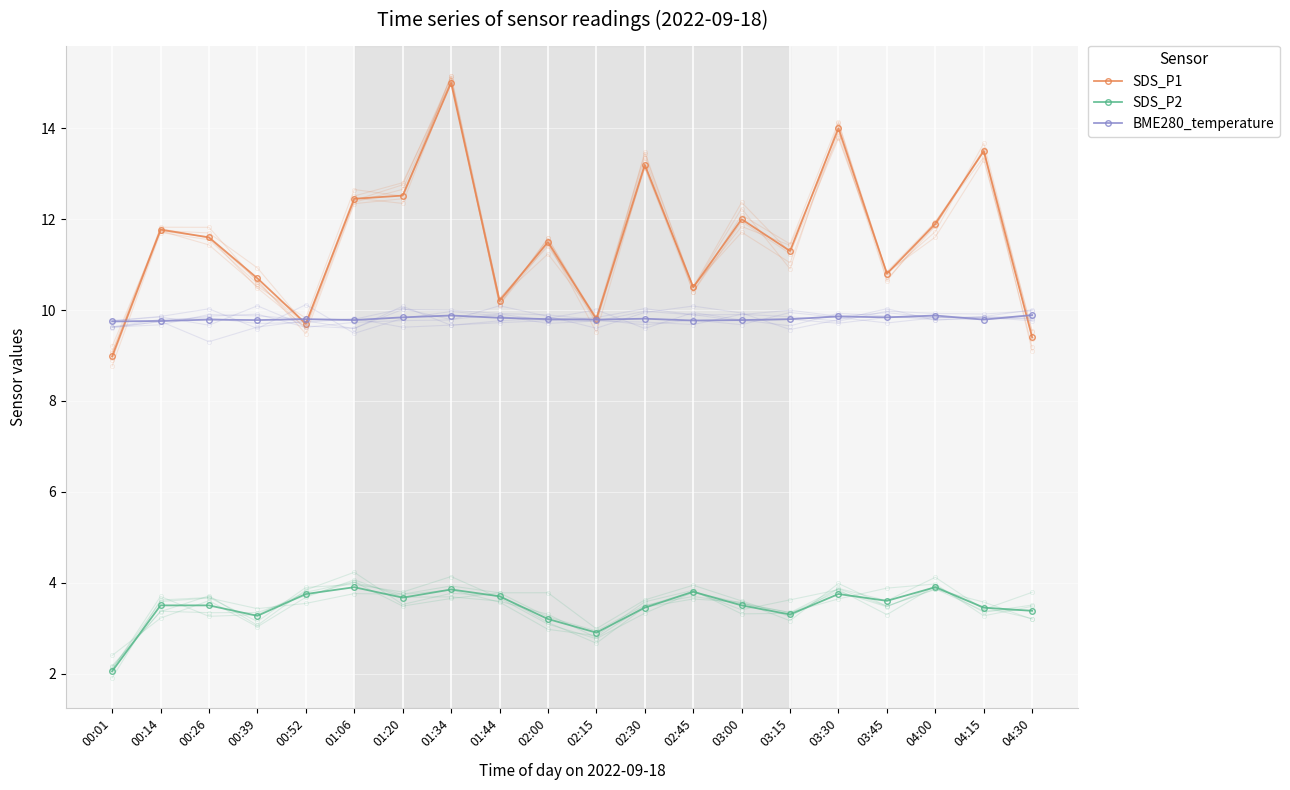

How many interior local peaks does the BME280_temperature series have?

6